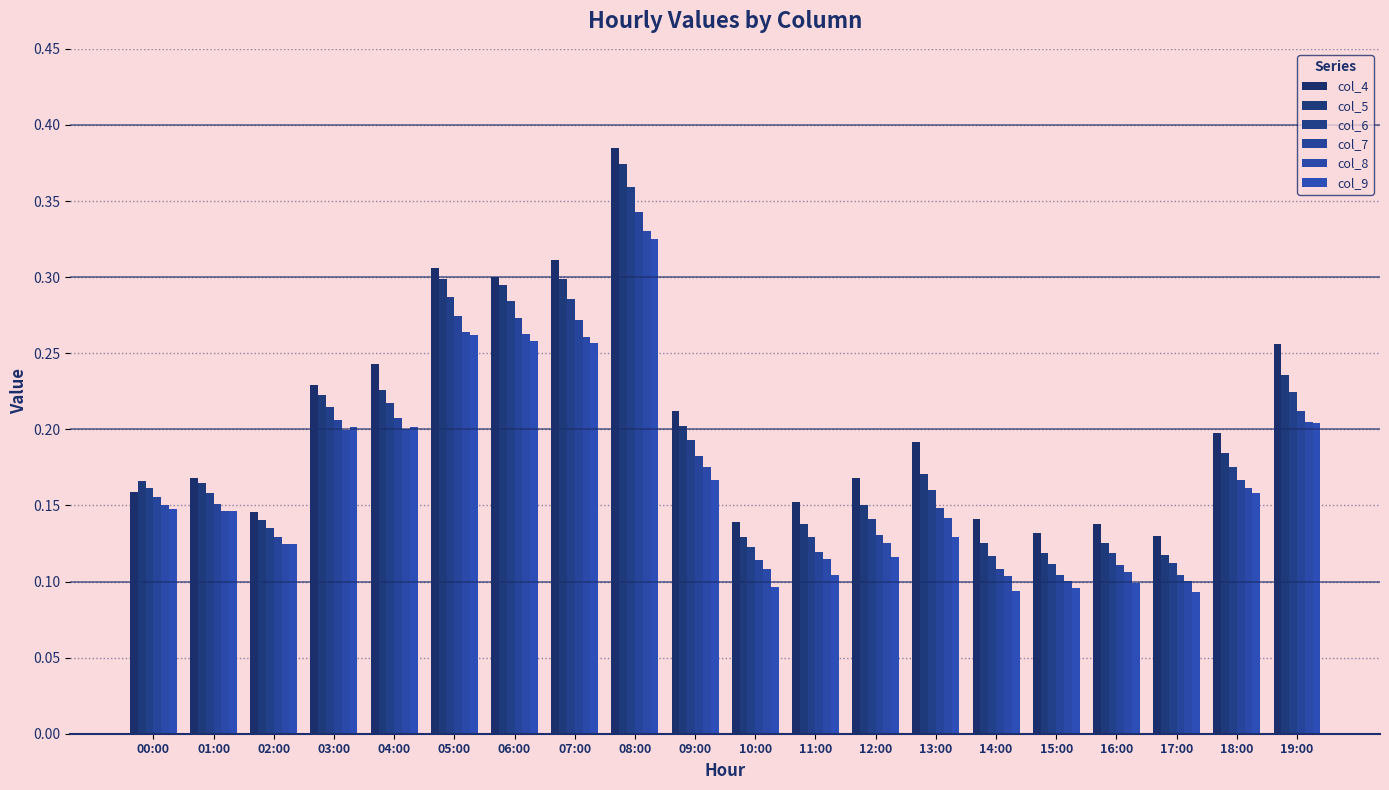

What is the difference between the highest and lowest values at 13:00?

0.1